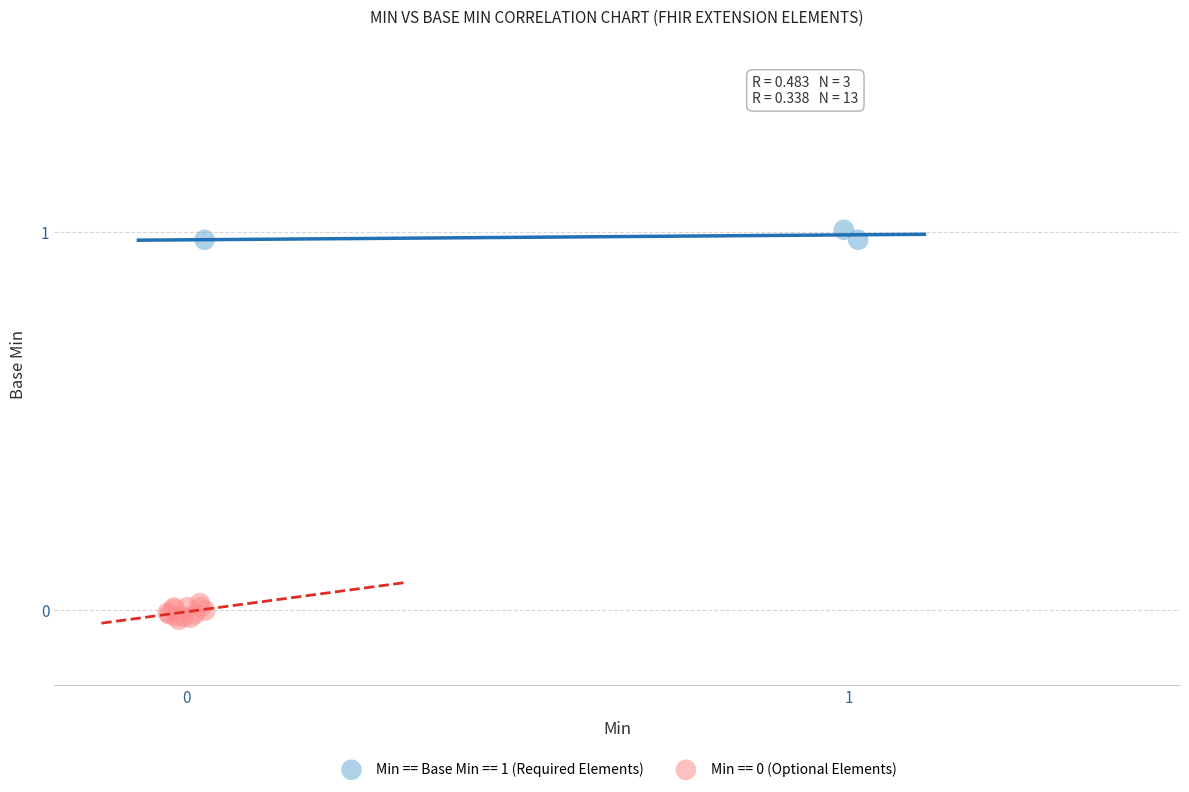

Which series reaches the maximum Y coordinate?

Min == Base Min == 1 (Required Elements)